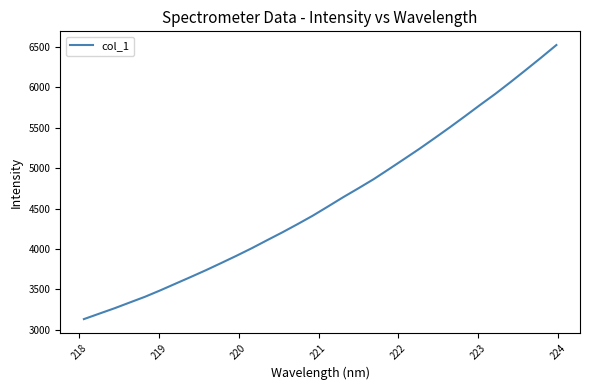

What is the difference between the maximum and minimum values?

3394.3